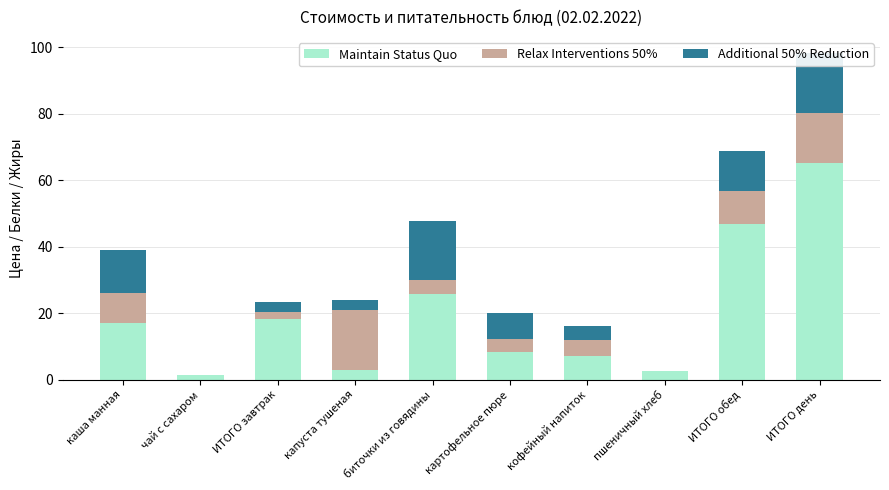

Which label corresponds to the largest value in the chart?

ИТОГО день